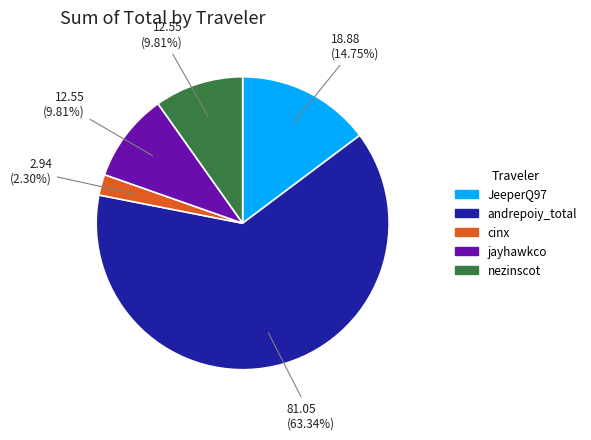

What is the largest slice in the pie chart?

andrepoiy_total